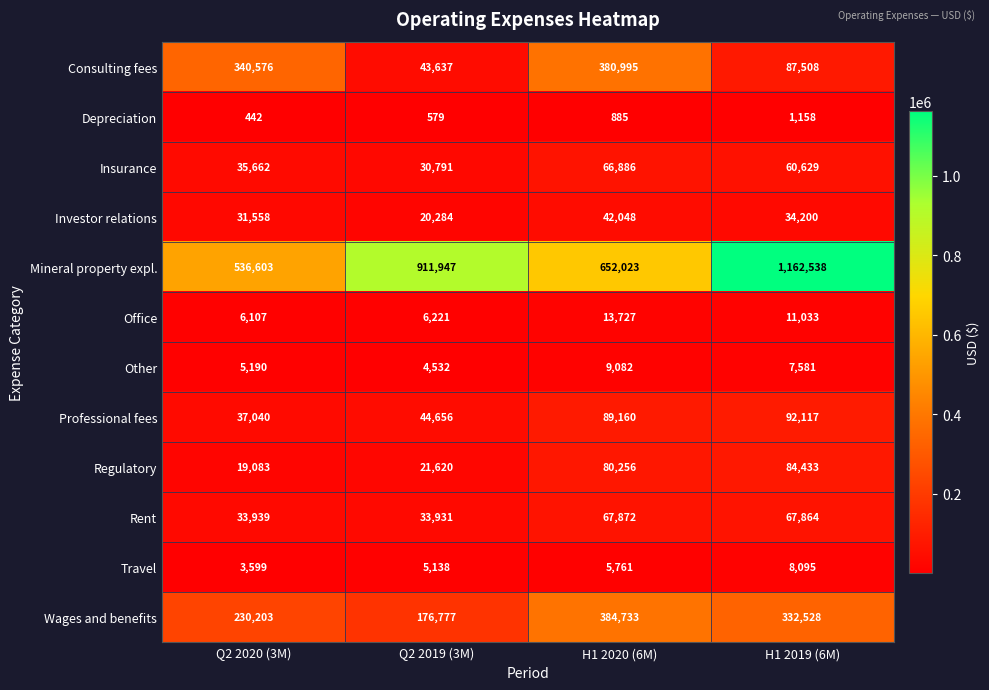

At which label does Consulting fees reach its peak?

H1 2020 (6M)